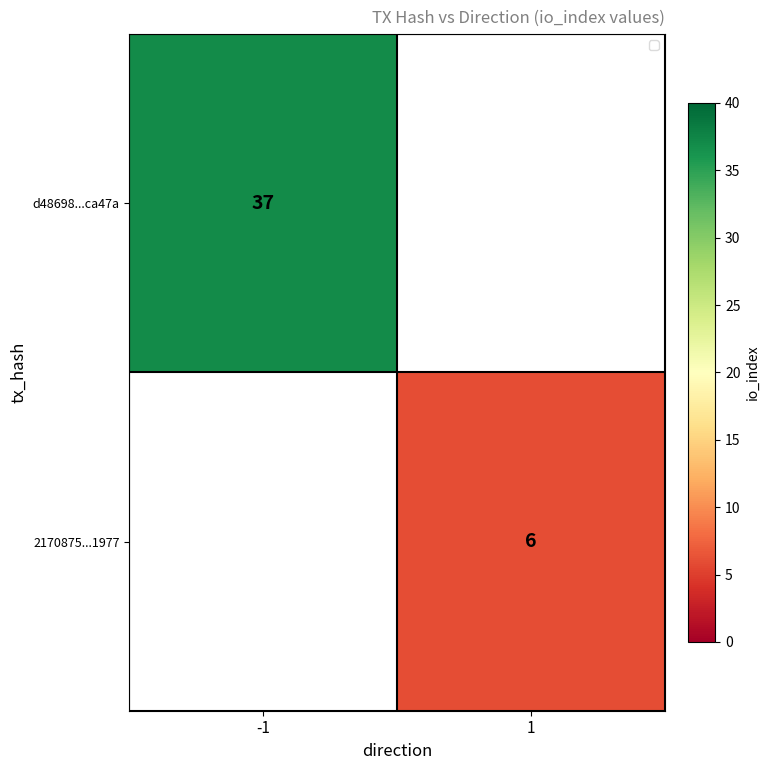

The value of 2170875...1977 at 1 is 6. True or false?

True